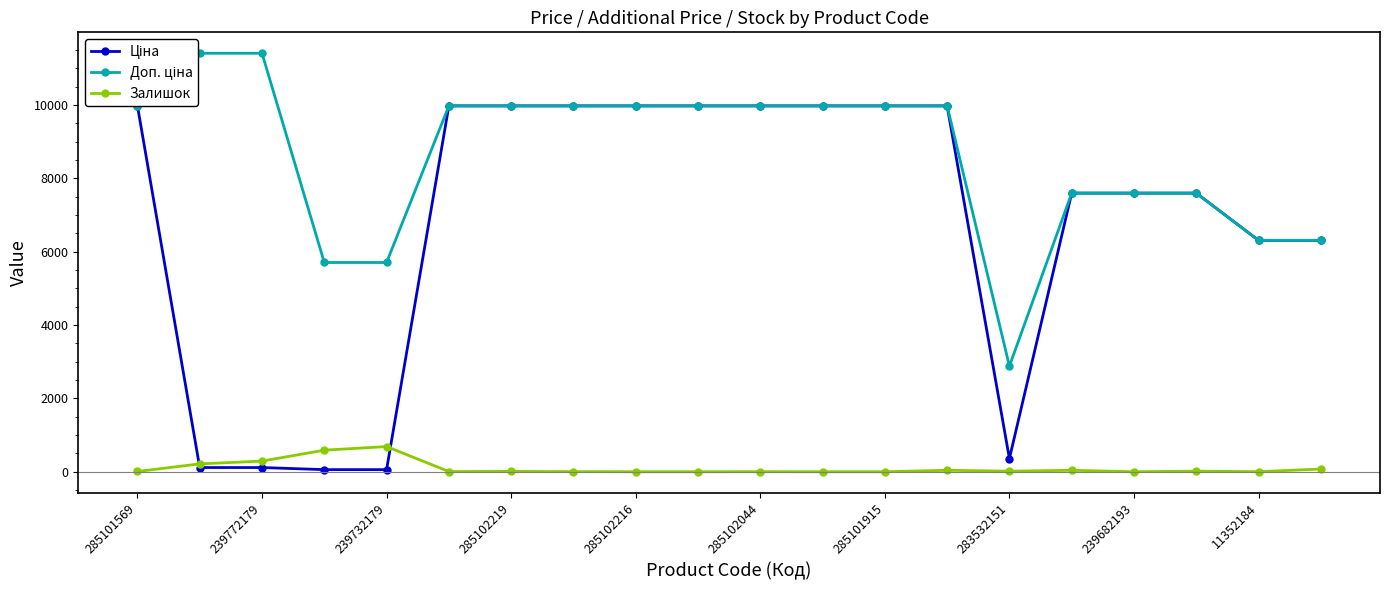

What is the highest value of the Залишок series?

686